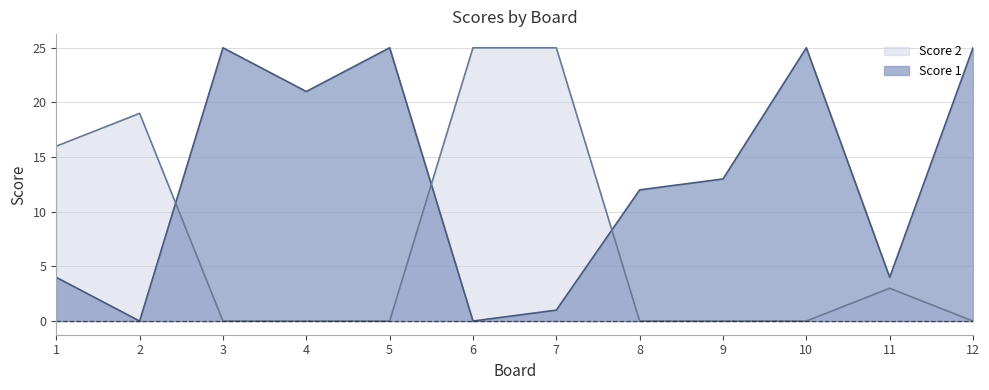

In Score 1, how many points are higher than both neighbors (excluding endpoints)?

3